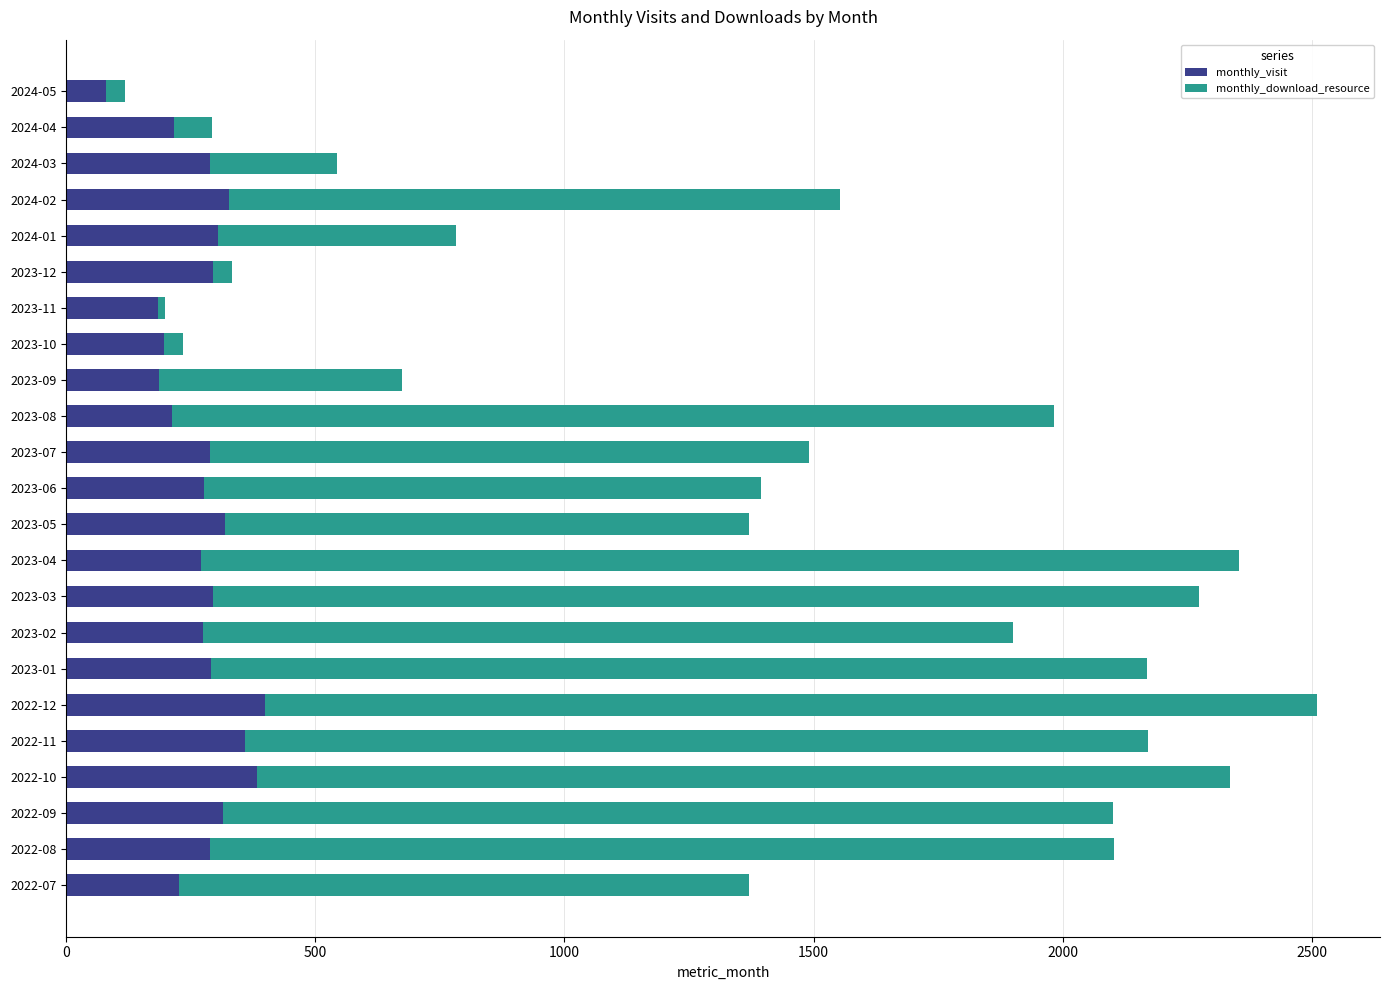

What is the average value of the monthly_visit series?

273